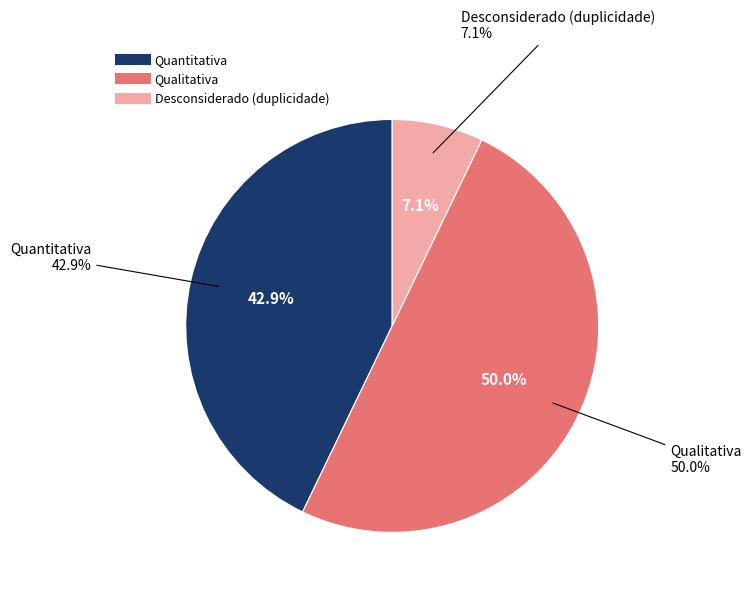

What is the ratio of the value at Quantitativa to the value at Desconsiderado (duplicidade)?

6.0